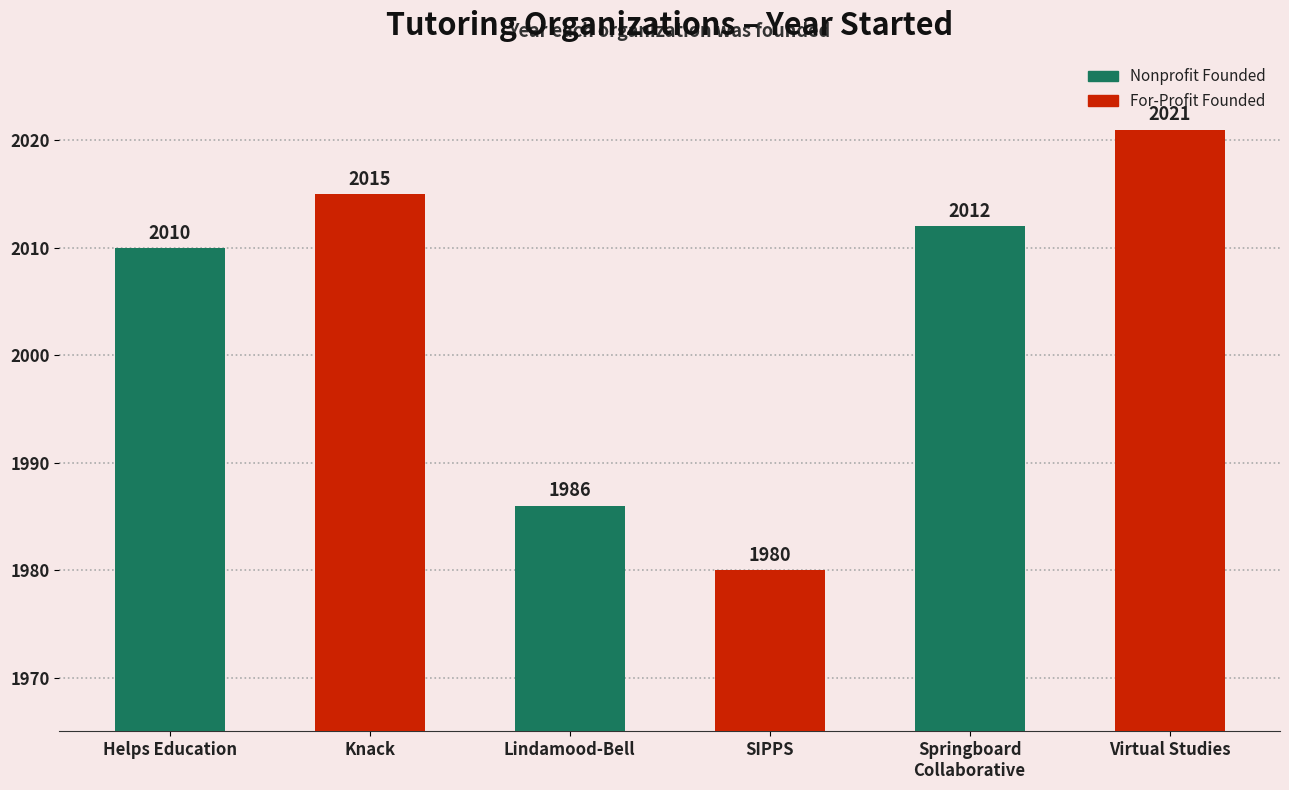

What is the sum of the values at Helps Education and SIPPS?

3990